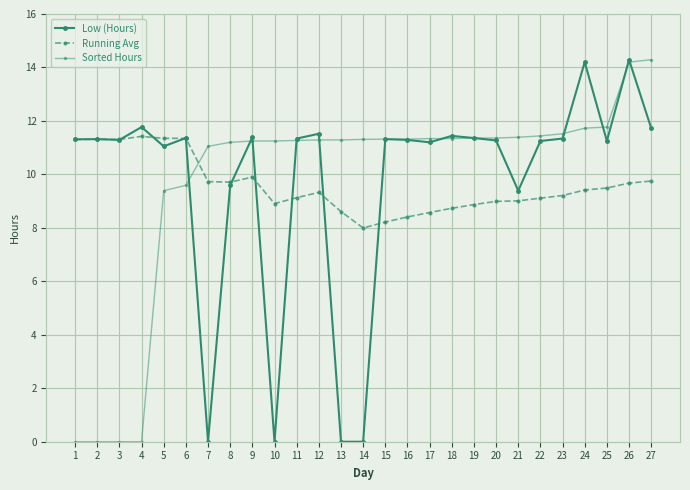

True or false: Low (Hours) has a value of 5.6 at 15.

False